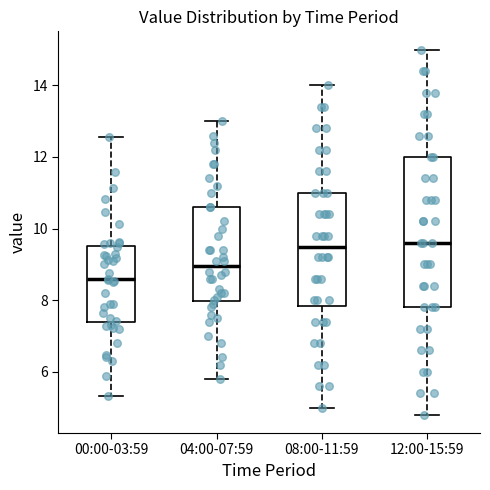

Which box is the tallest, from its lower edge to its upper edge?

12:00-15:59